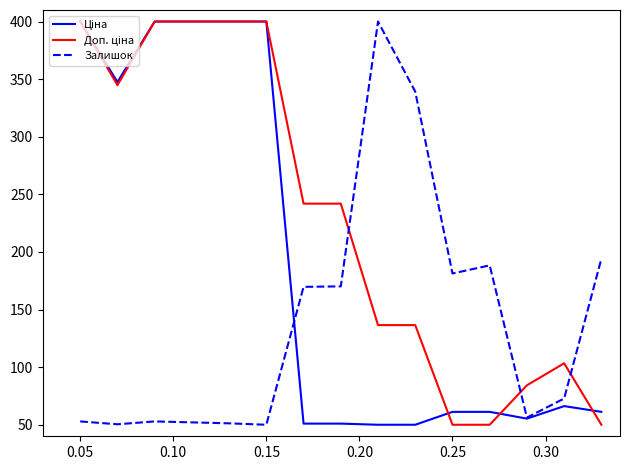

What is the highest value of the Залишок series?

400.0